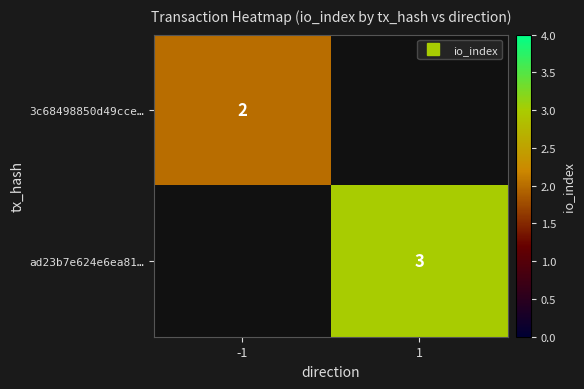

At which label does ad23b7e624e6ea81… reach its peak?

-1